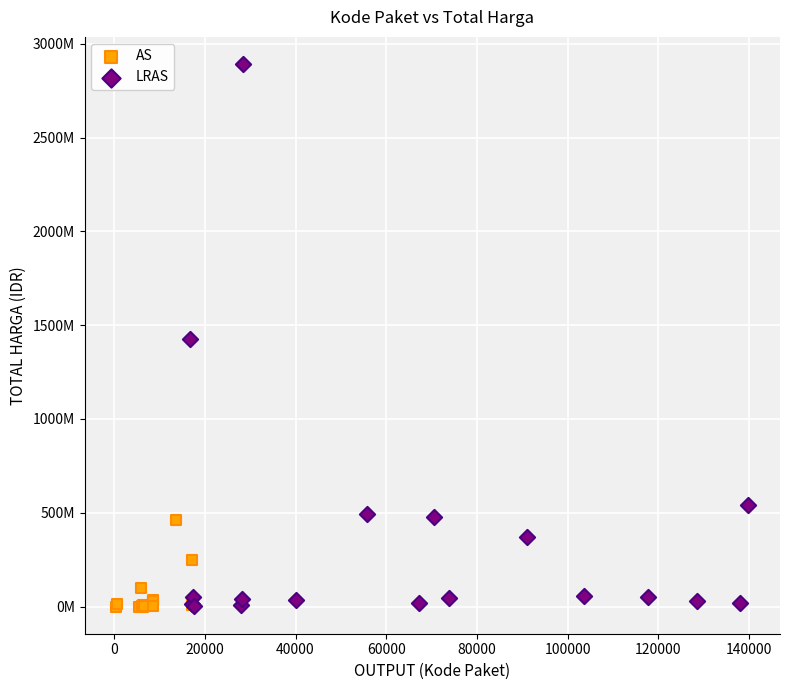

Which series has the largest Y range (max minus min)?

LRAS